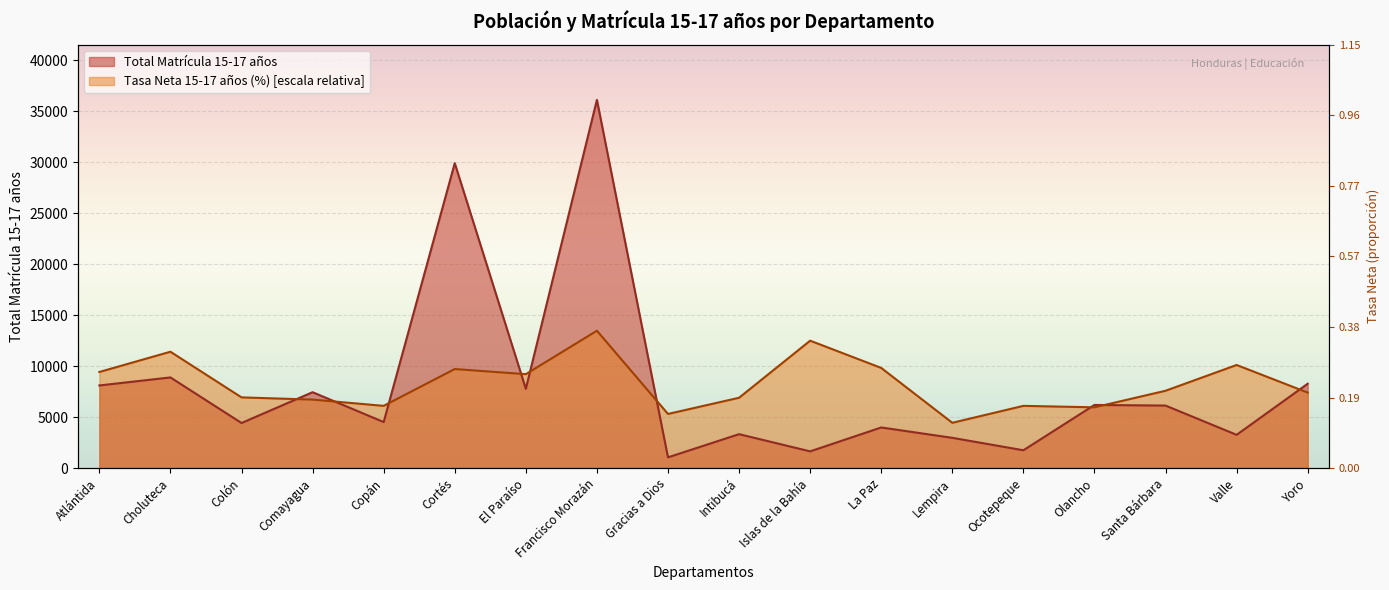

Which series has the largest total across all categories?

Tasa Neta 15-17 años (%)